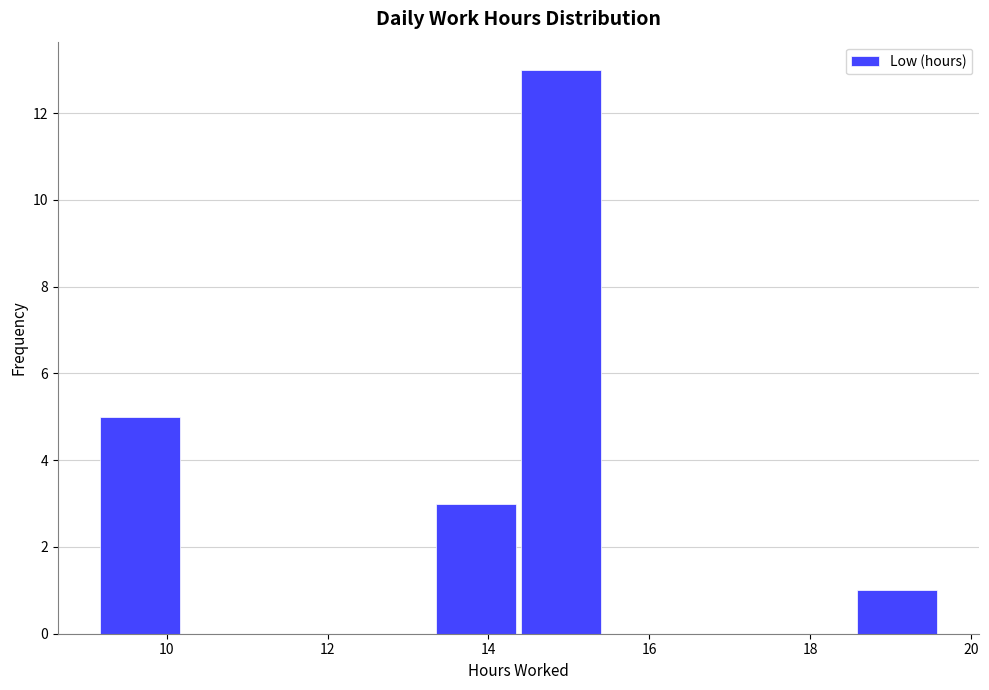

Which range on the x-axis has the tallest bar?

14.4 to 15.4